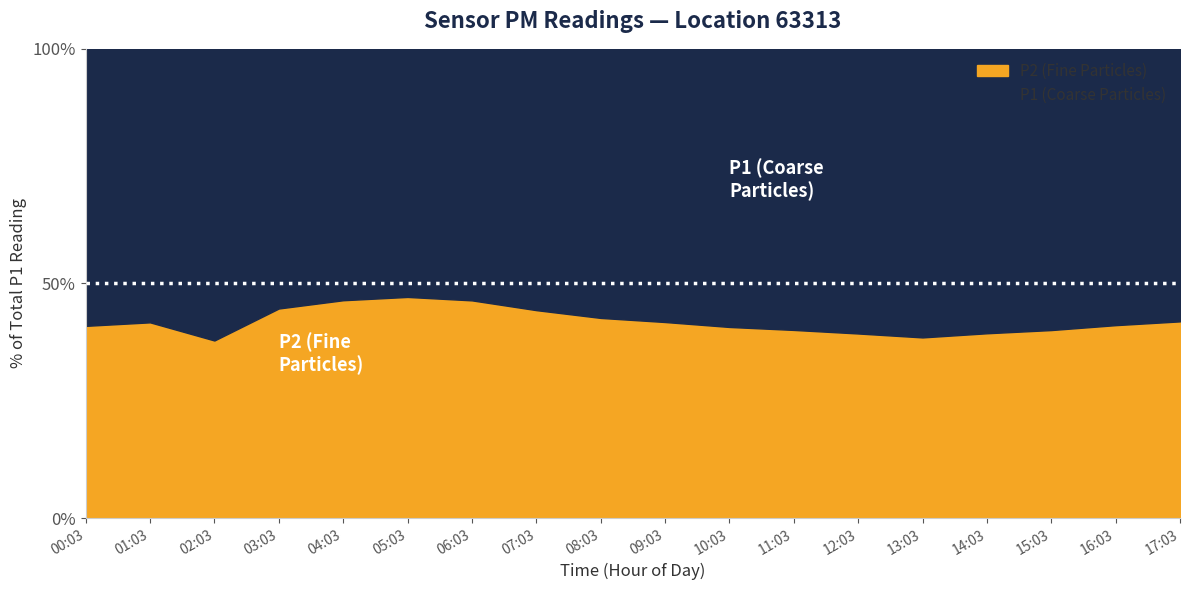

Rank the series by their maximum value, from lowest to highest.

P2, P1